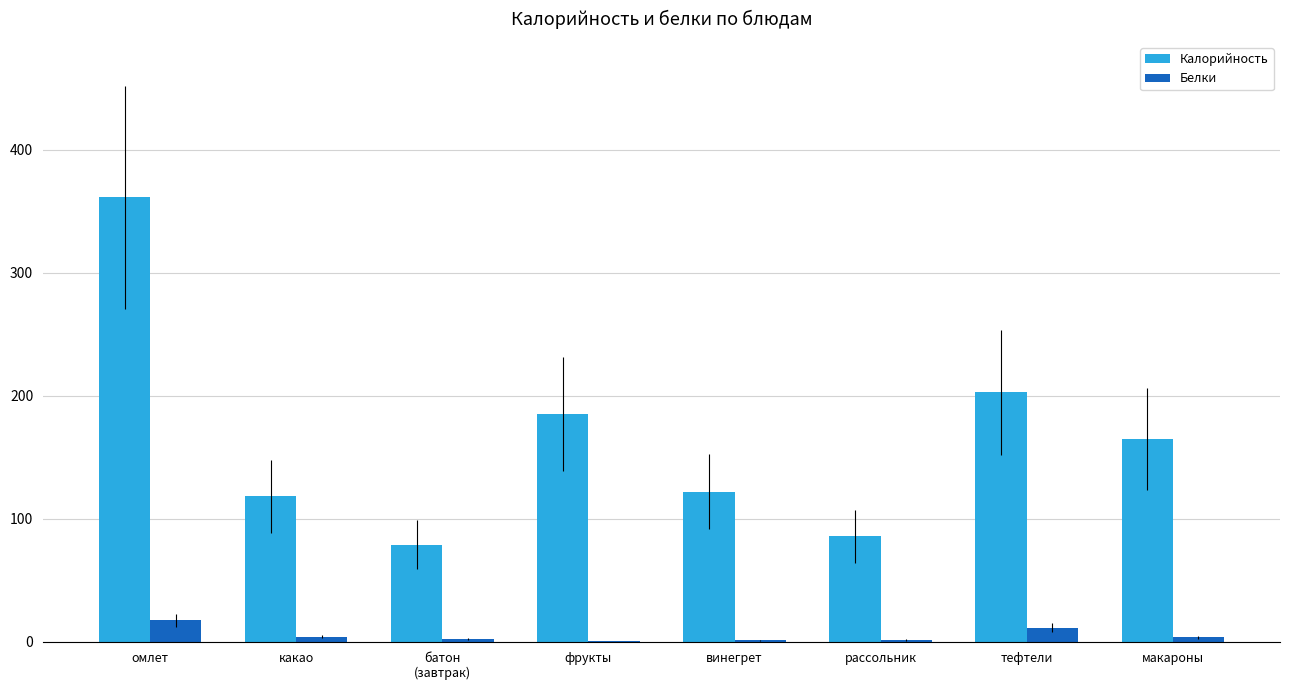

Which series changed the most between рассольник and тефтели?

Калорийность